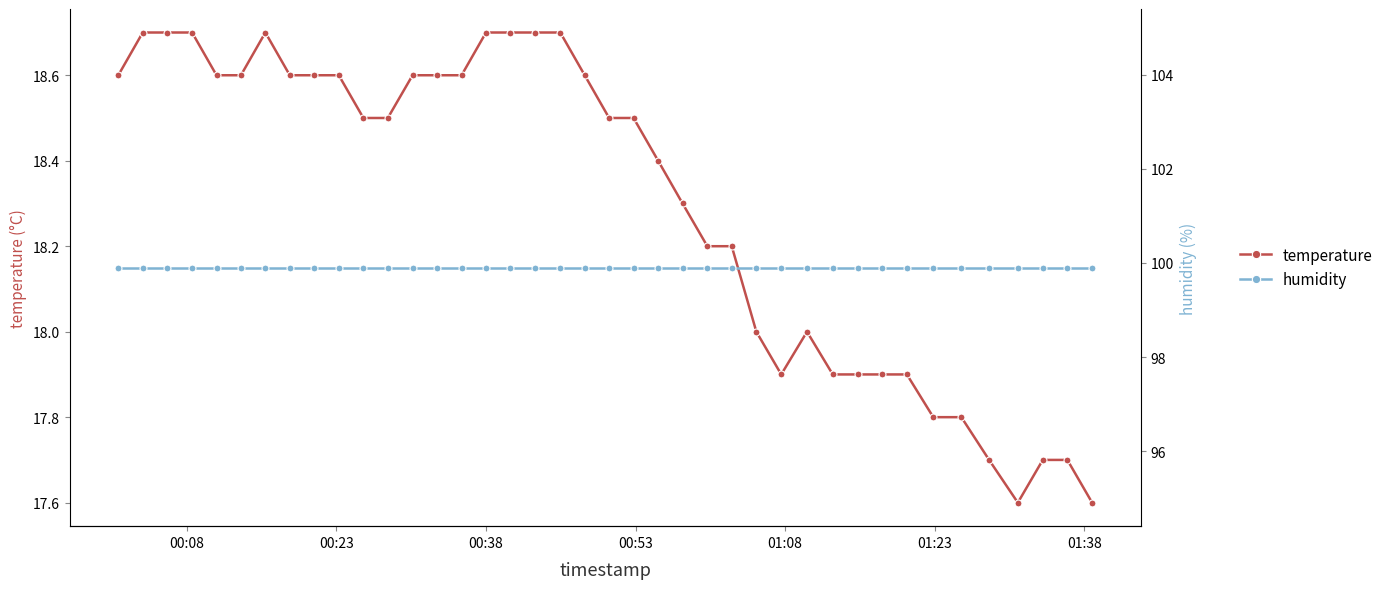

What is the value of the humidity point at the 9th from the left?

99.9